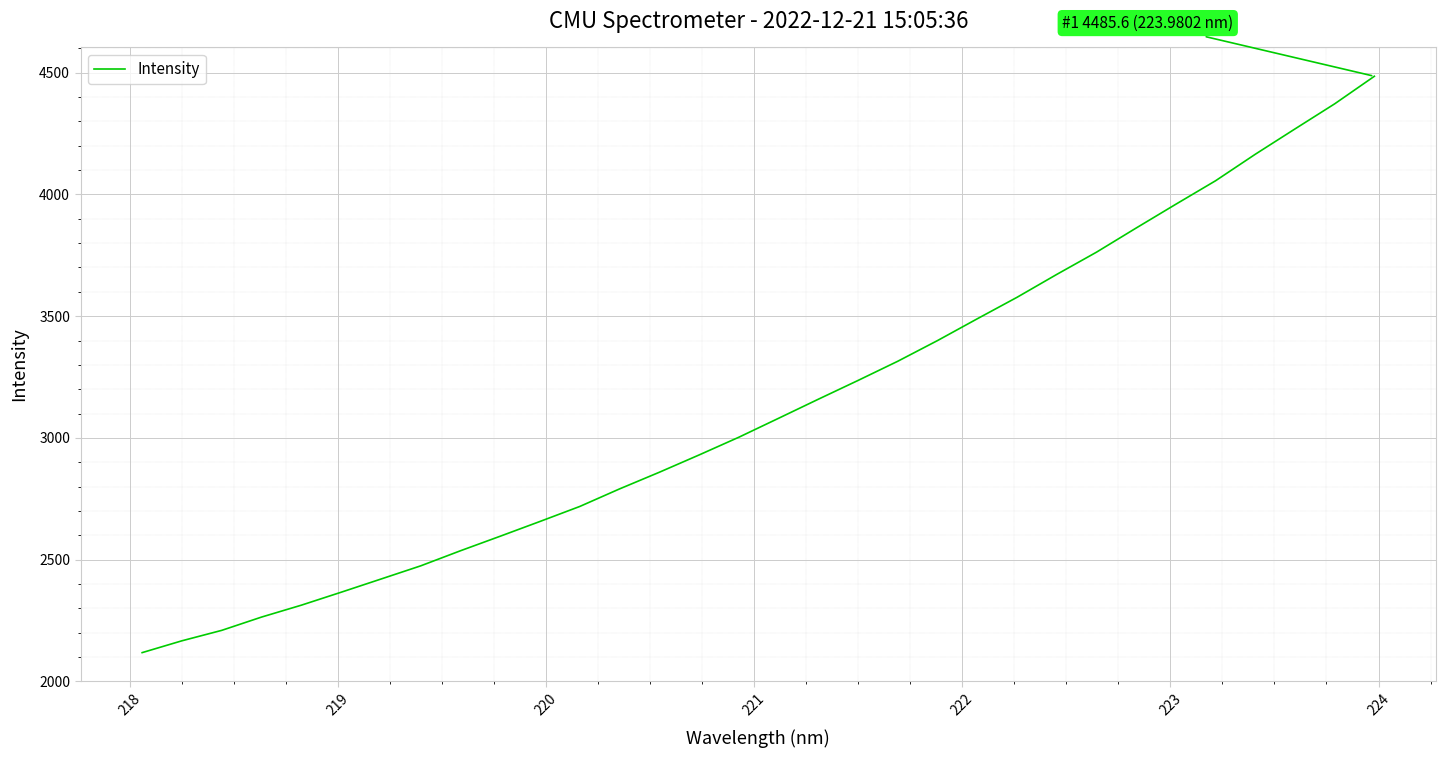

What is the difference between the second highest and second lowest values?

2205.9